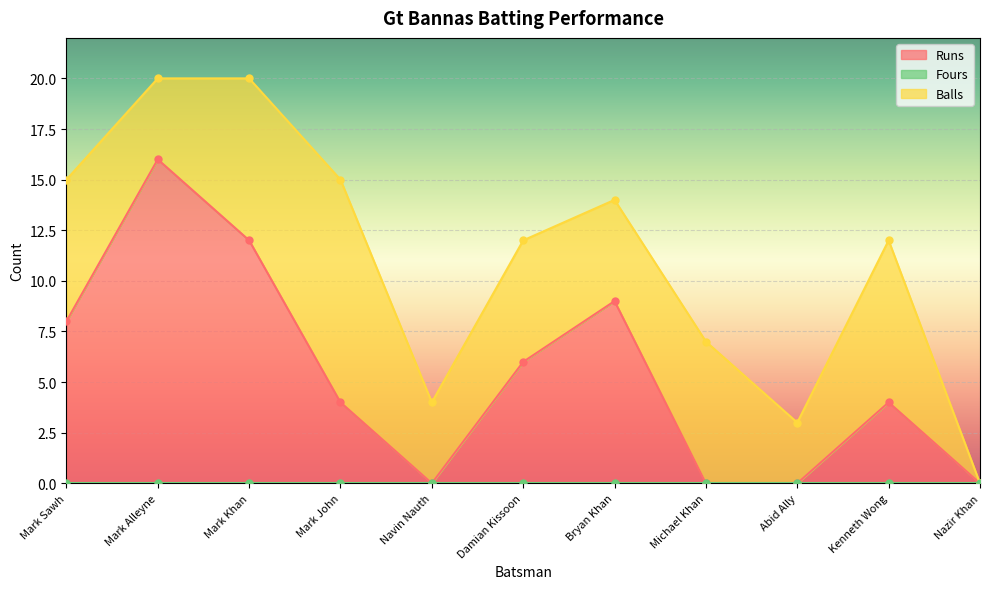

Which category has the lowest value across all series?

Navin Nauth